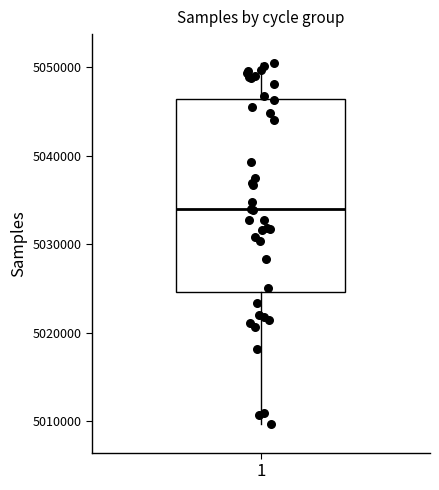

Read this box plot against the y-axis: the position of the median line, the range covered by the box, and the ends of both whiskers. The values are not printed on the chart, so give them approximately, as read against the axis.

median 5034000, box 5025000 to 5046000, whiskers 5010000 to 5050000